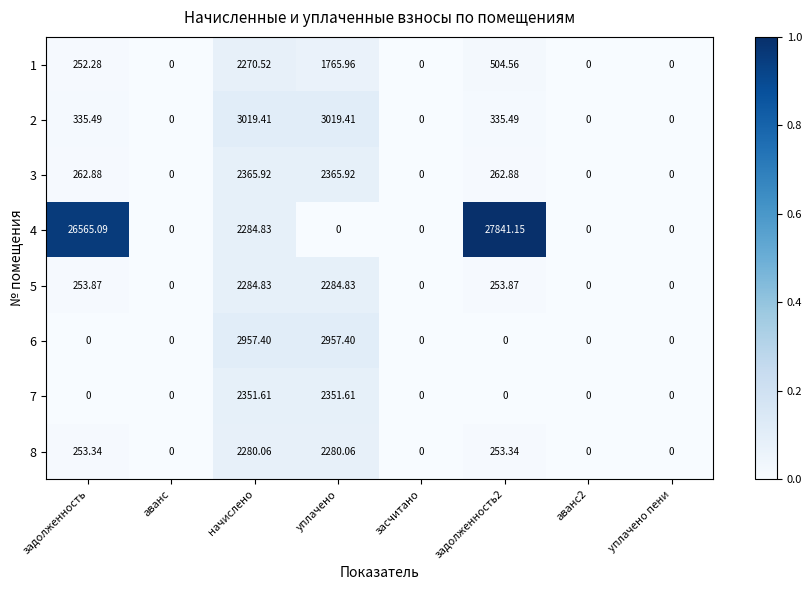

At which label does 5 first exceed 253?

задолженность